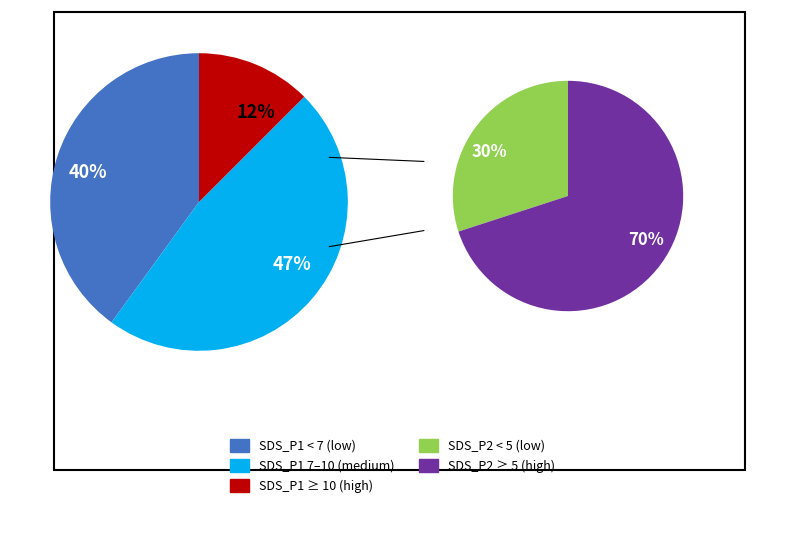

How much of the chart is everything except 5?

97.5%